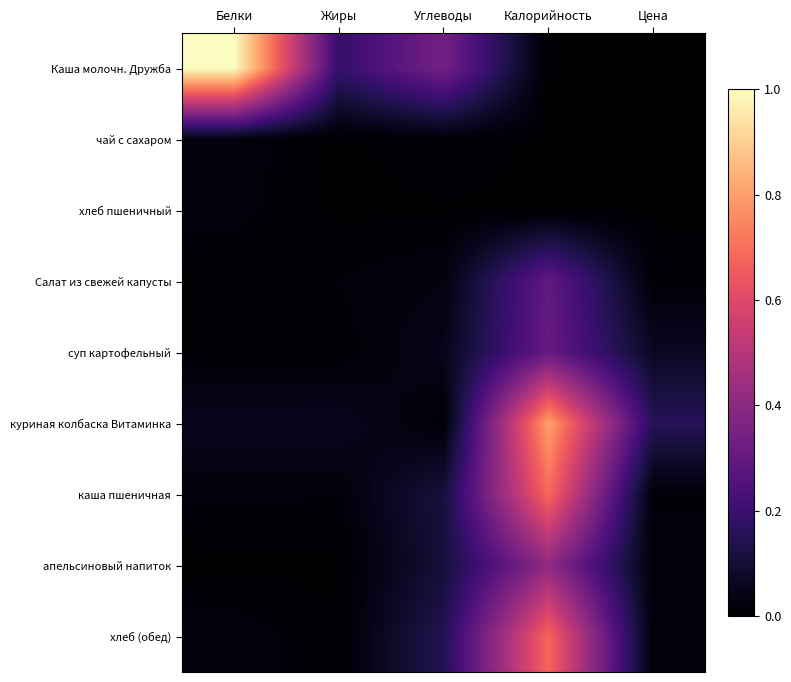

Reading left to right, list all the values displayed in this chart.

Каша молочн. Дружба: Белки=1.0	Жиры=0.2	Углеводы=0.3	Калорийность=0.0	Цена=0.0
чай с сахаром: Белки=0.0	Жиры=0.0	Углеводы=0.0	Калорийность=0.0	Цена=0.0
хлеб пшеничный: Белки=0.0	Жиры=0.0	Углеводы=0.0	Калорийность=0.0	Цена=0.0
Салат из свежей капусты: Белки=0.0	Жиры=0.0	Углеводы=0.0	Калорийность=0.3	Цена=0.0
суп картофельный: Белки=0.0	Жиры=0.0	Углеводы=0.1	Калорийность=0.3	Цена=0.1
куриная колбаска Витаминка: Белки=0.1	Жиры=0.1	Углеводы=0.0	Калорийность=0.8	Цена=0.2
каша пшеничная: Белки=0.0	Жиры=0.0	Углеводы=0.1	Калорийность=0.7	Цена=0.0
апельсиновый напиток: Белки=0.0	Жиры=0.0	Углеводы=0.1	Калорийность=0.4	Цена=0.0
хлеб (обед): Белки=0.0	Жиры=0.0	Углеводы=0.1	Калорийность=0.7	Цена=0.0